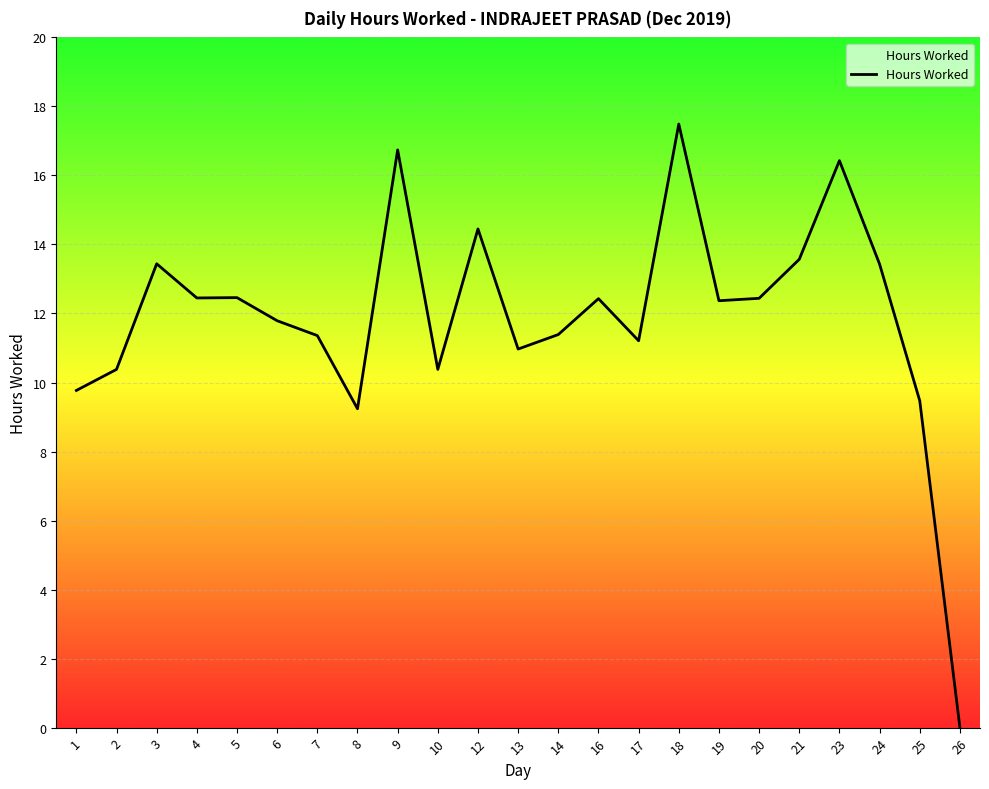

At which label does the data first exceed 12?

3